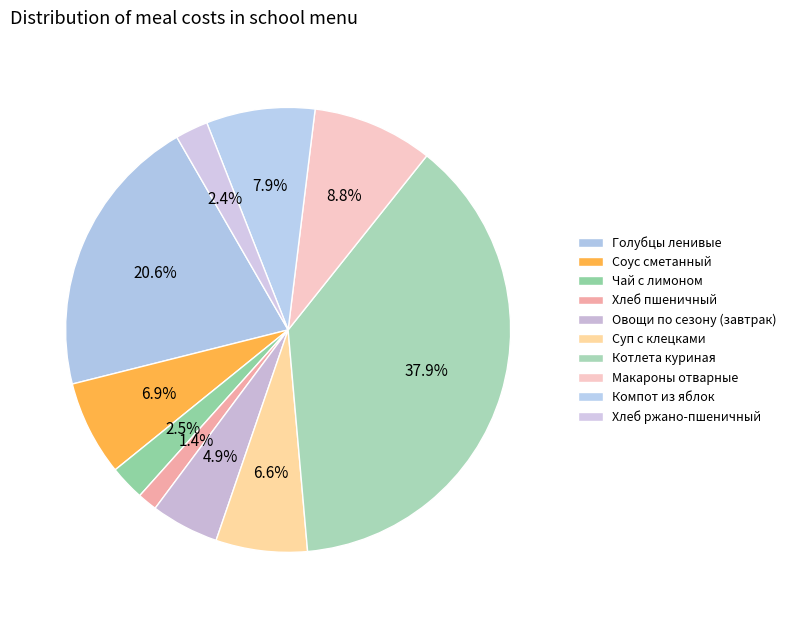

What percentage is the Макароны отварные slice, to the nearest percent?

9%